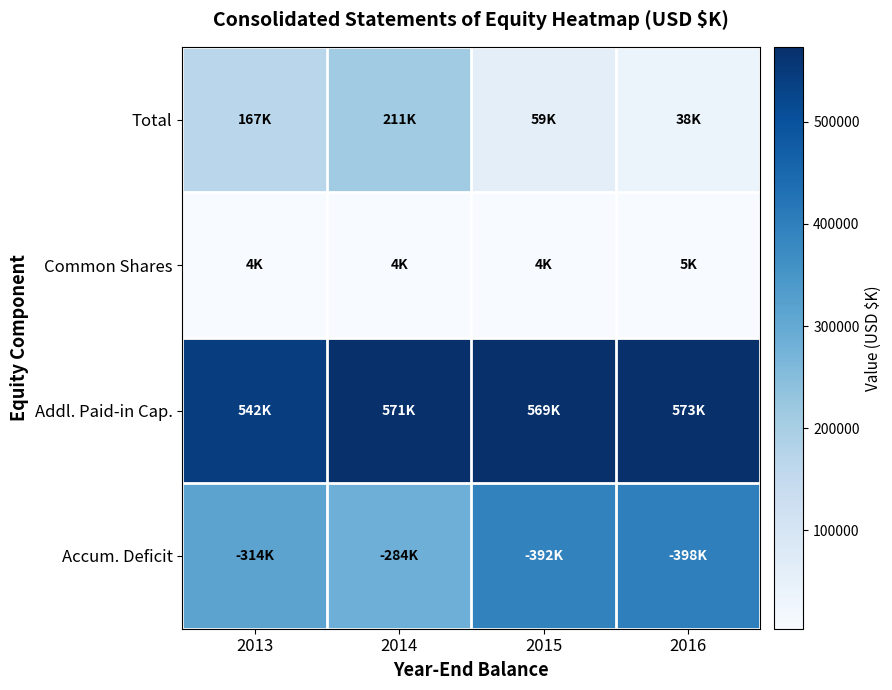

Which series has the largest total across all categories?

Addl. Paid-in Cap.